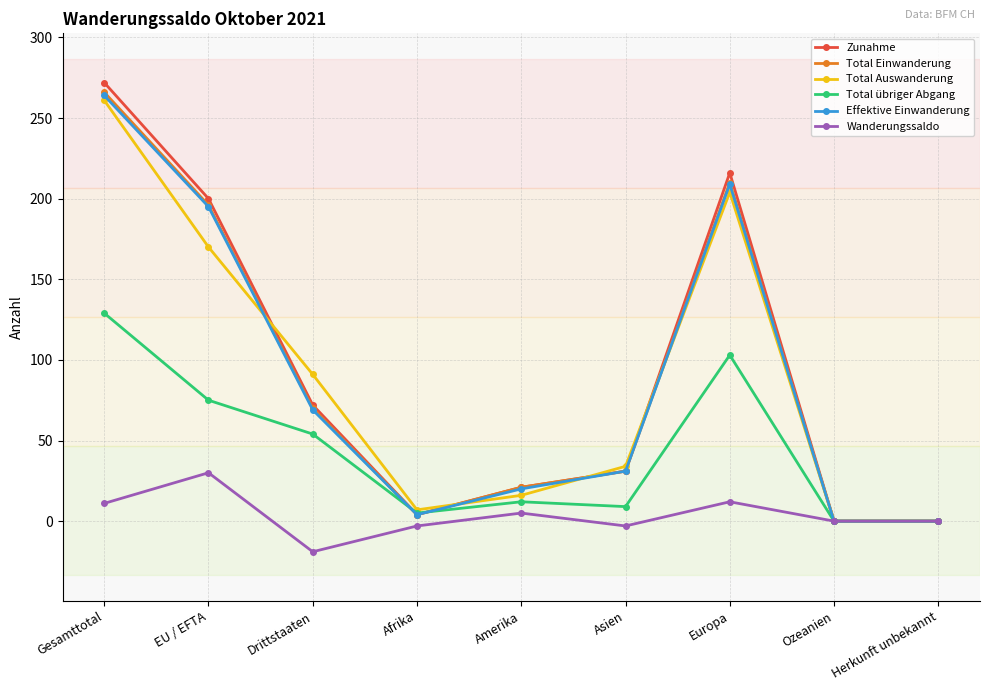

Is it true that Total Auswanderung equals 204 at Europa?

True